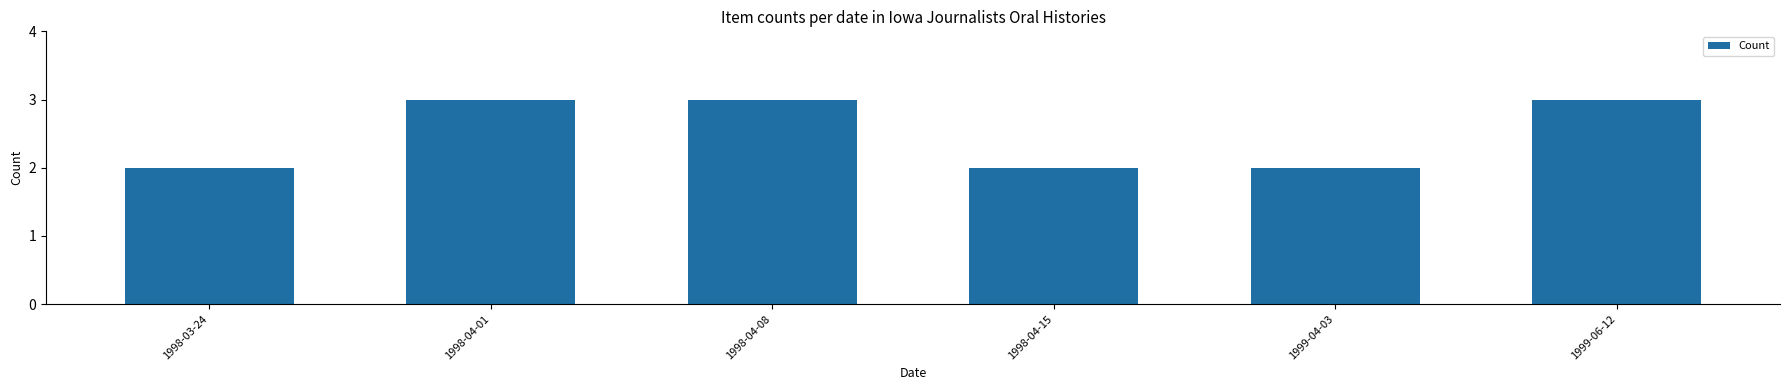

Approximately how many times larger is the value at 1998-04-15 compared to 1998-04-01?

0.7